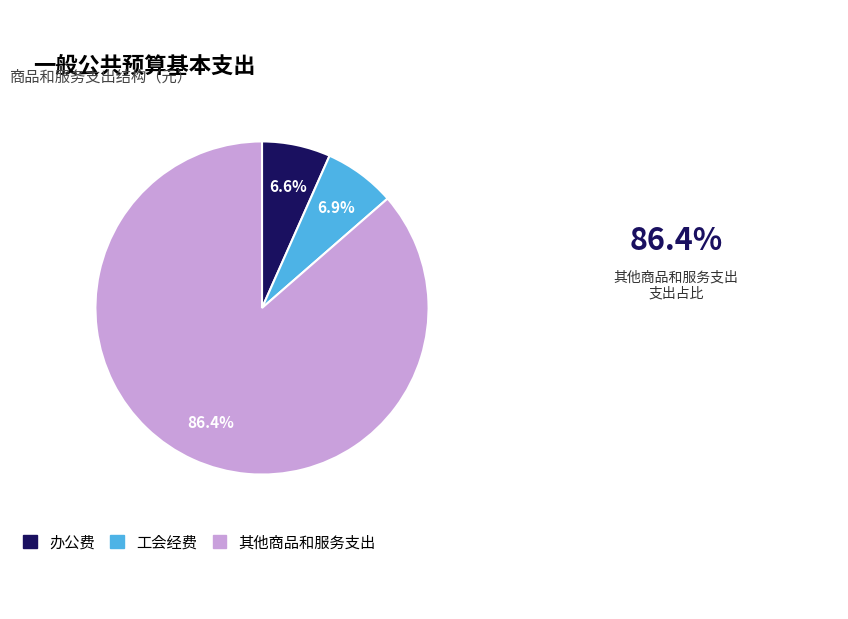

To the nearest percent, what percentage of the pie is 其他商品和服务支出?

86%